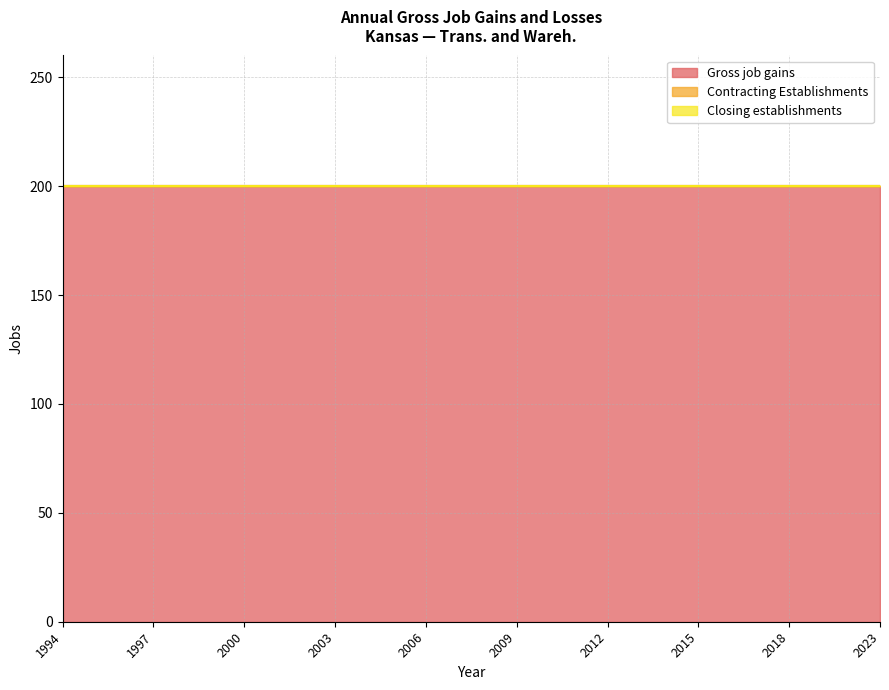

What is the difference between the highest and lowest values at 2018?

200